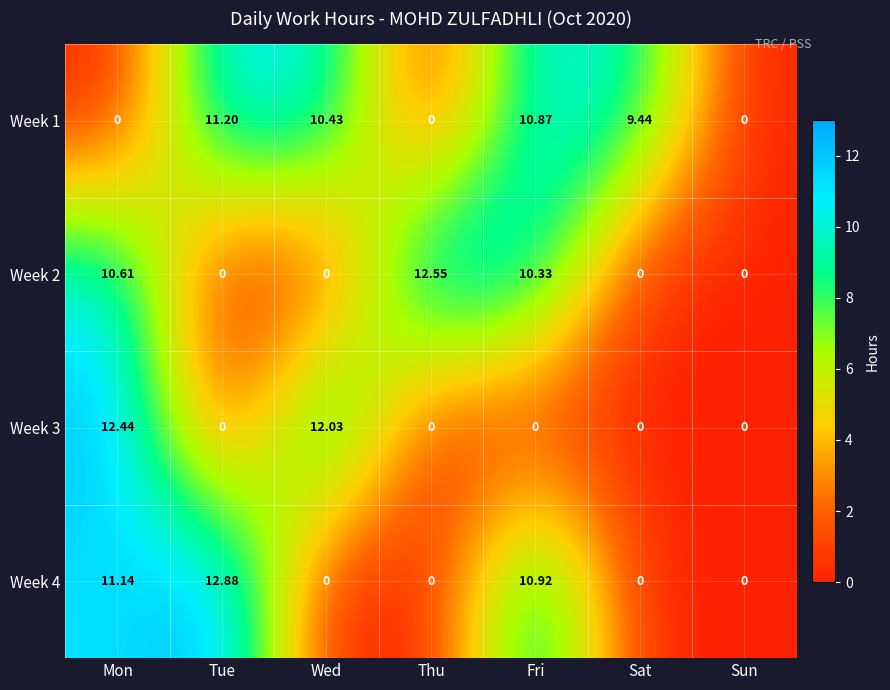

Between Mon and Sun, which series saw the biggest shift?

Week 3